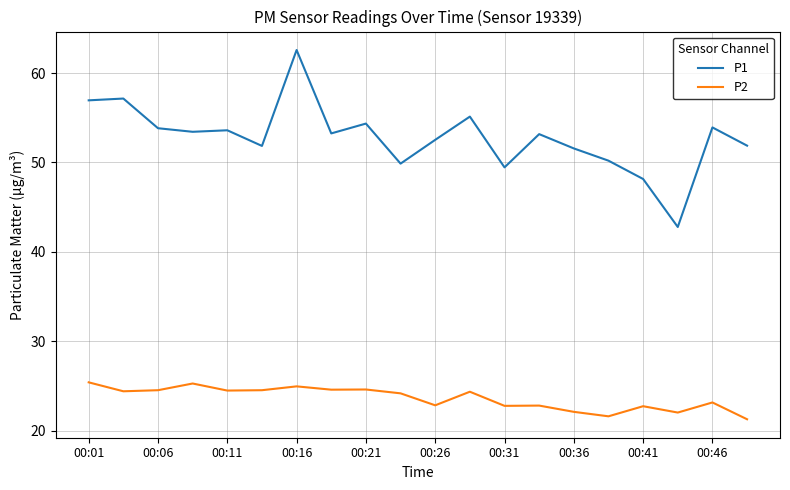

What is the difference between the maximum and minimum values in the P1 series?

19.8